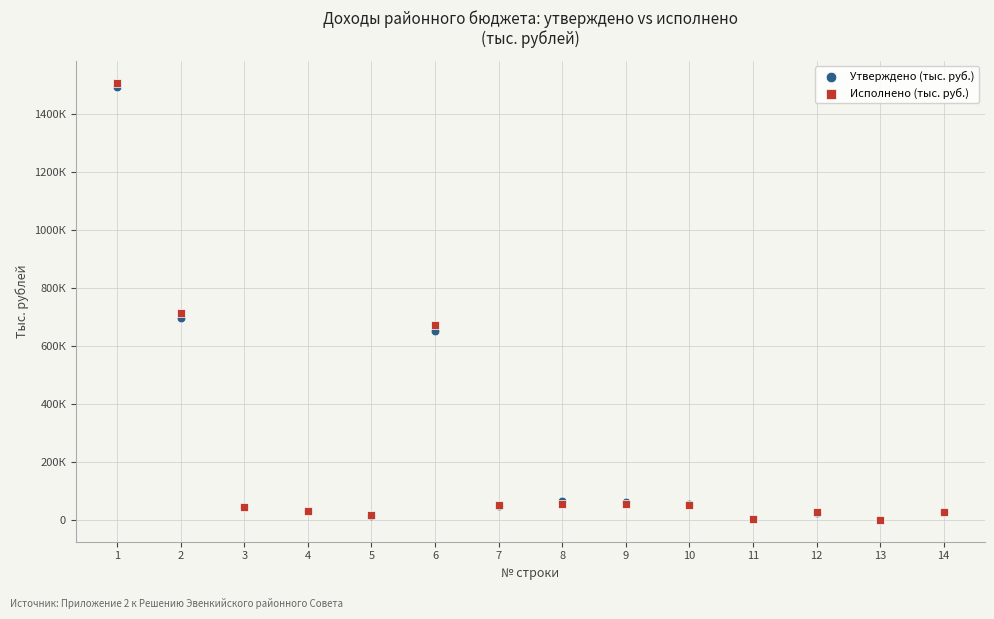

Which series reaches the maximum Y coordinate?

Исполнено (тыс. руб.)